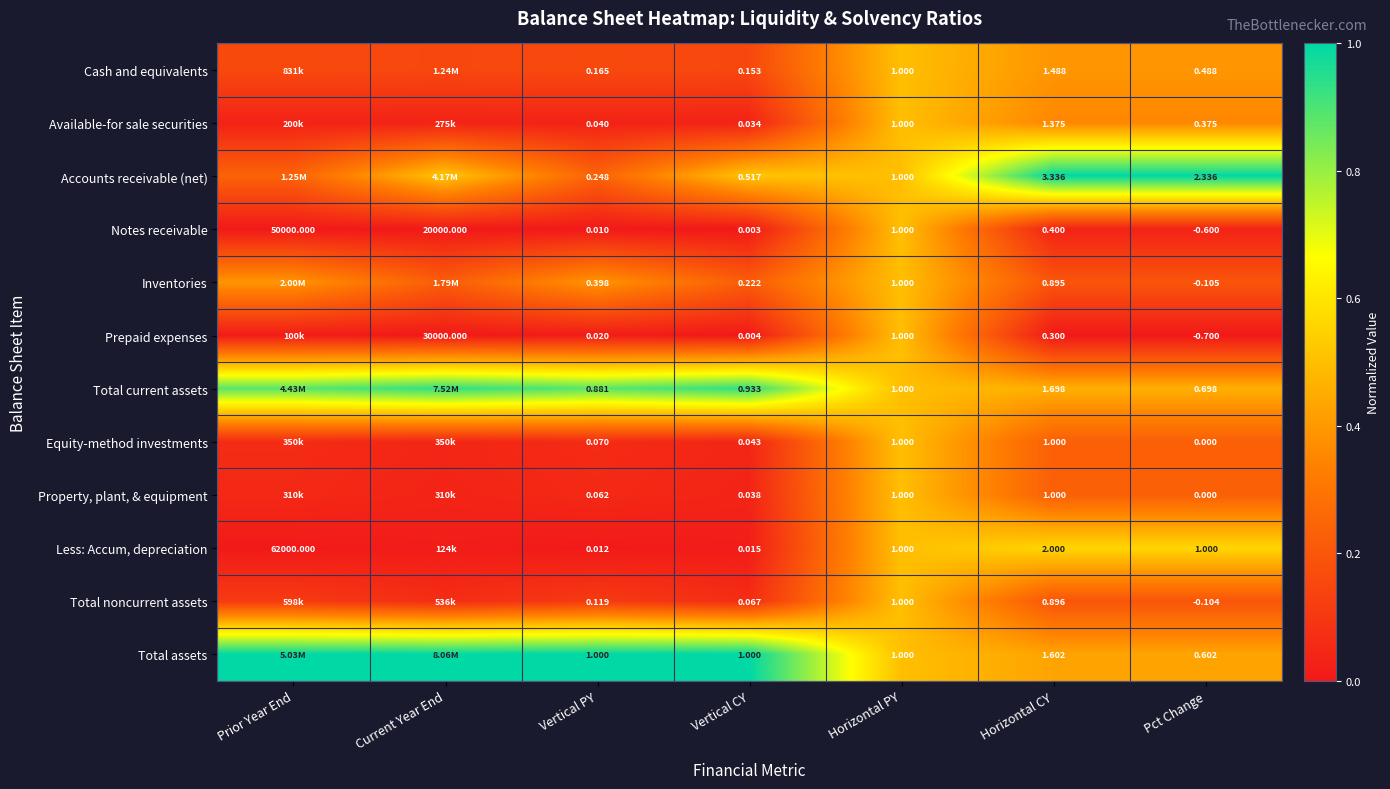

Which series changed the most between Vertical PY and Pct Change?

Accounts receivable (net)